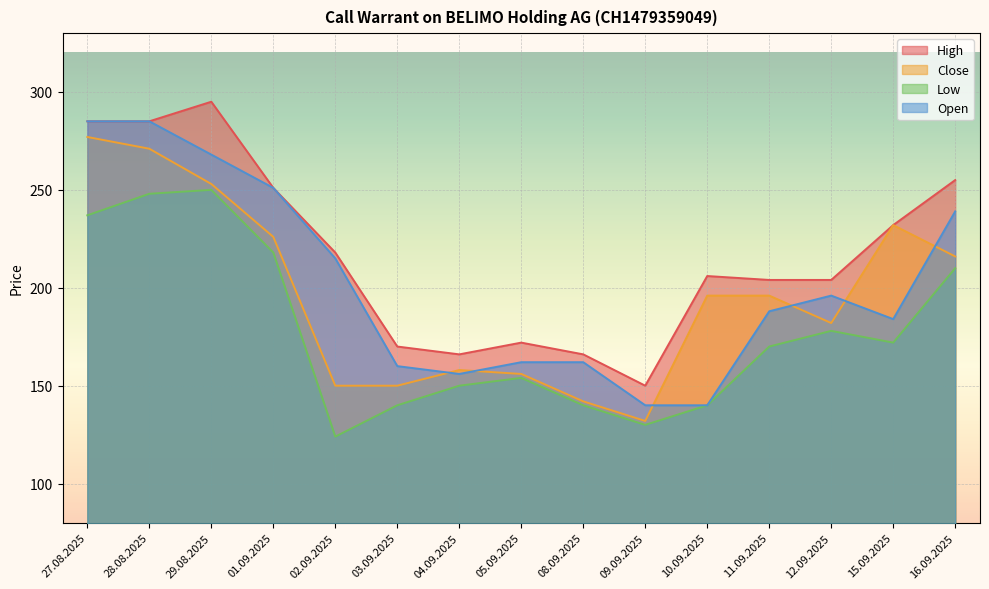

What are all the series names shown in the legend?

High, Close, Low, Open